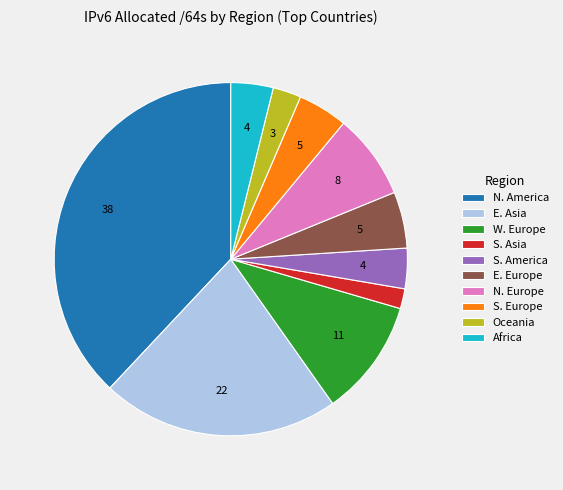

Does Oceania represent more than half of the total?

No